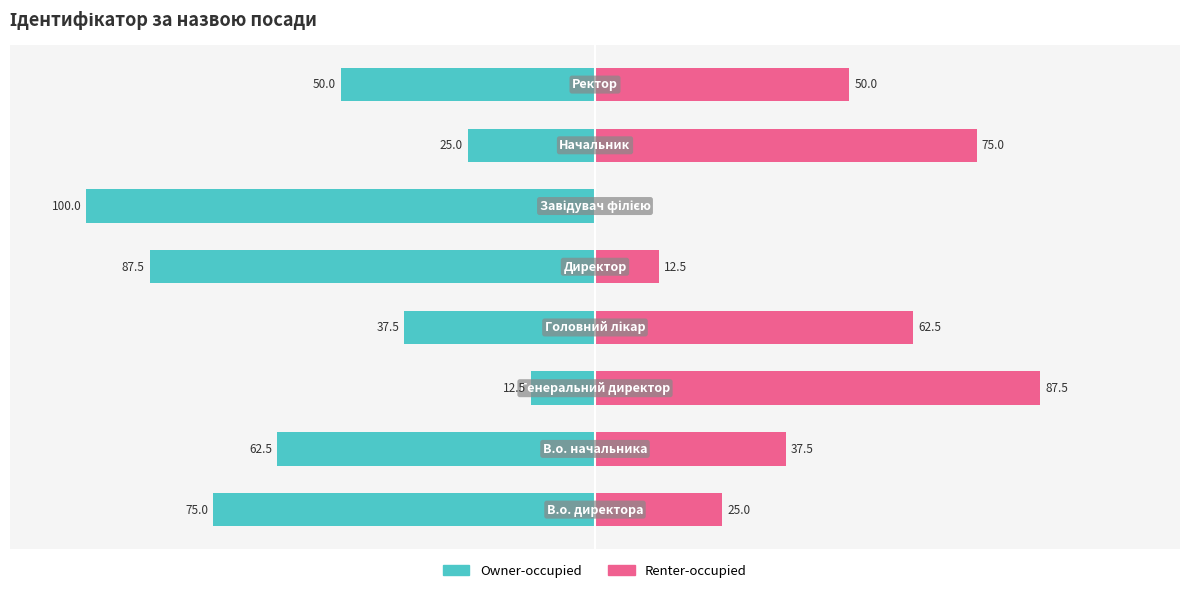

What is the difference between the maximum and minimum values in the Owner-occupied series?

87.5